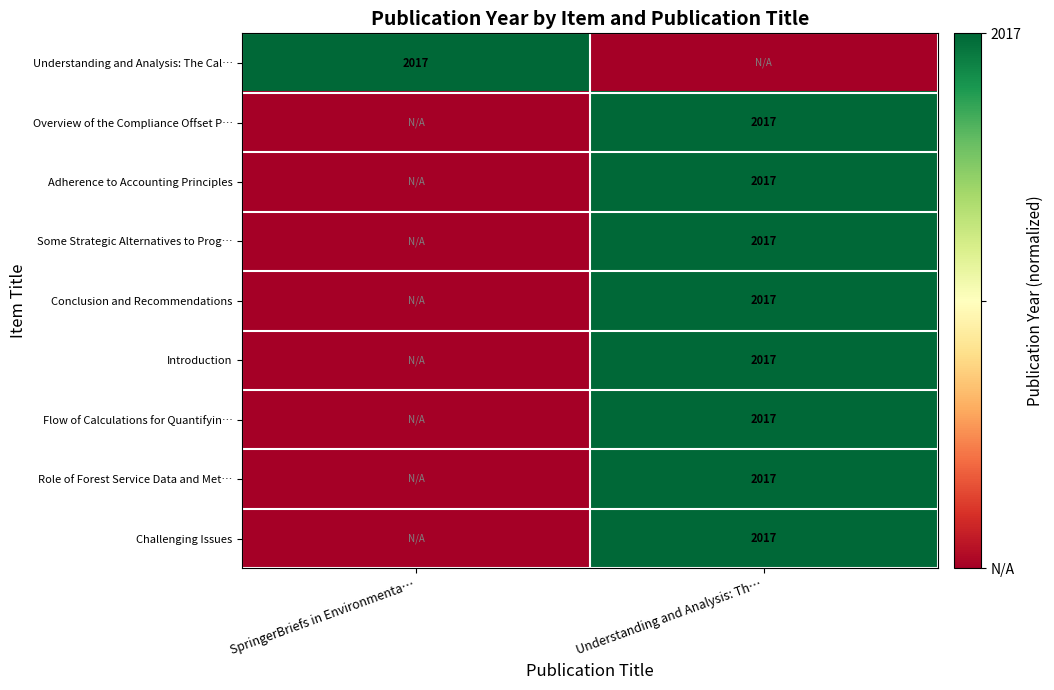

What is the spread (max minus min) of values at SpringerBriefs in Environmenta…?

1